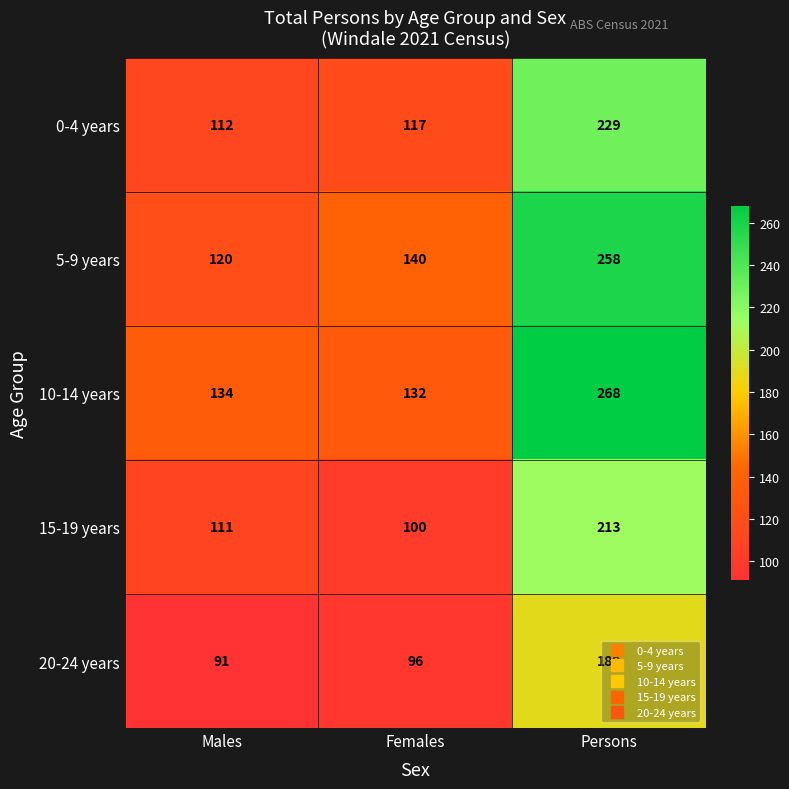

Is it true that 10-14 years equals 268 at Persons?

True